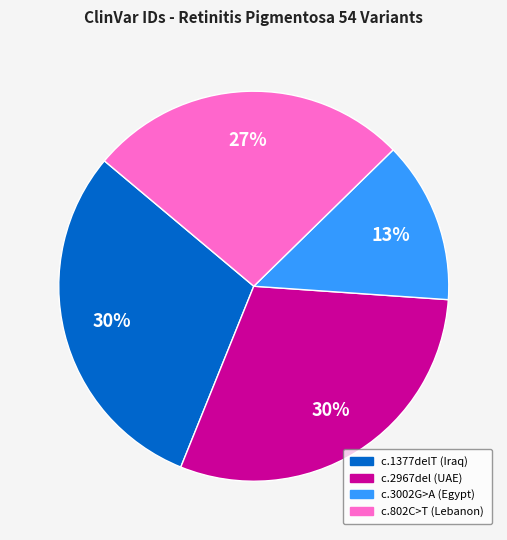

How many slices are in this pie chart?

4